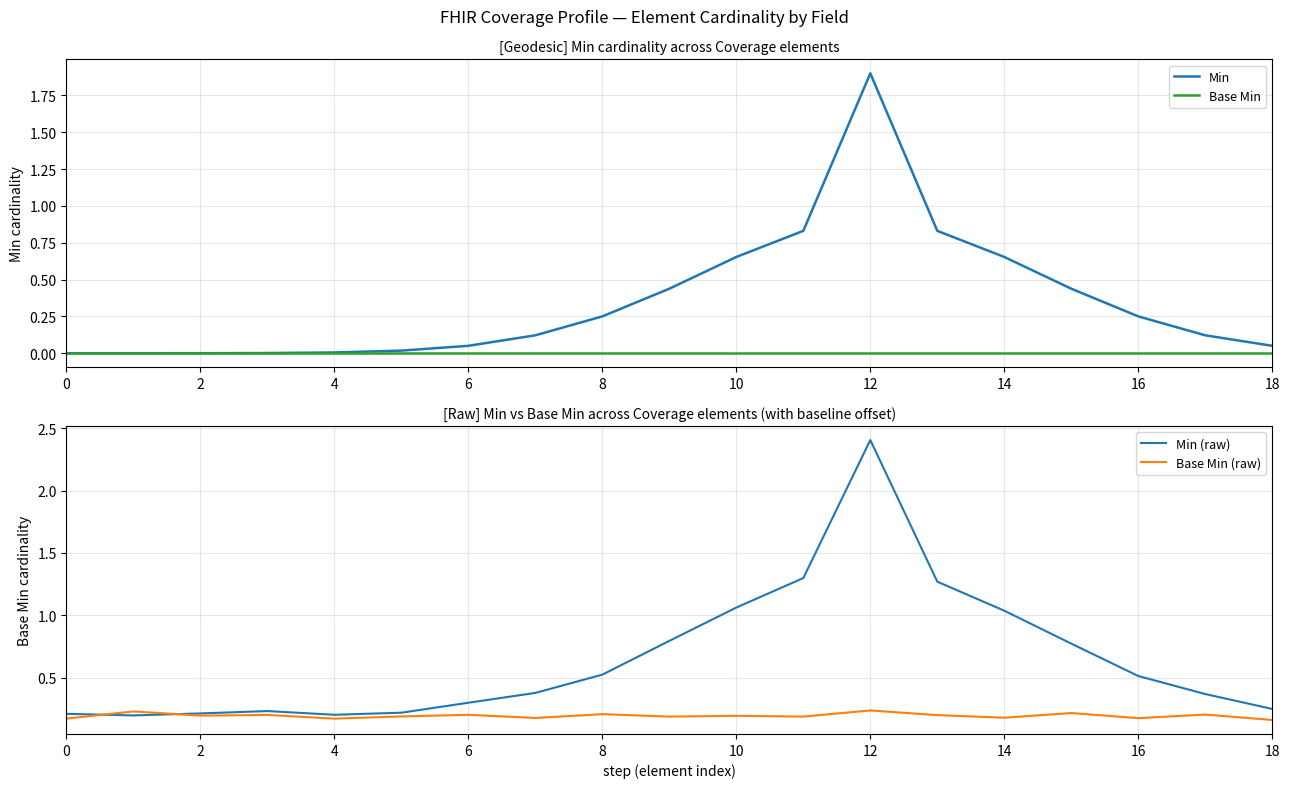

Between 12 and 18, which series saw the biggest shift?

Min (raw)